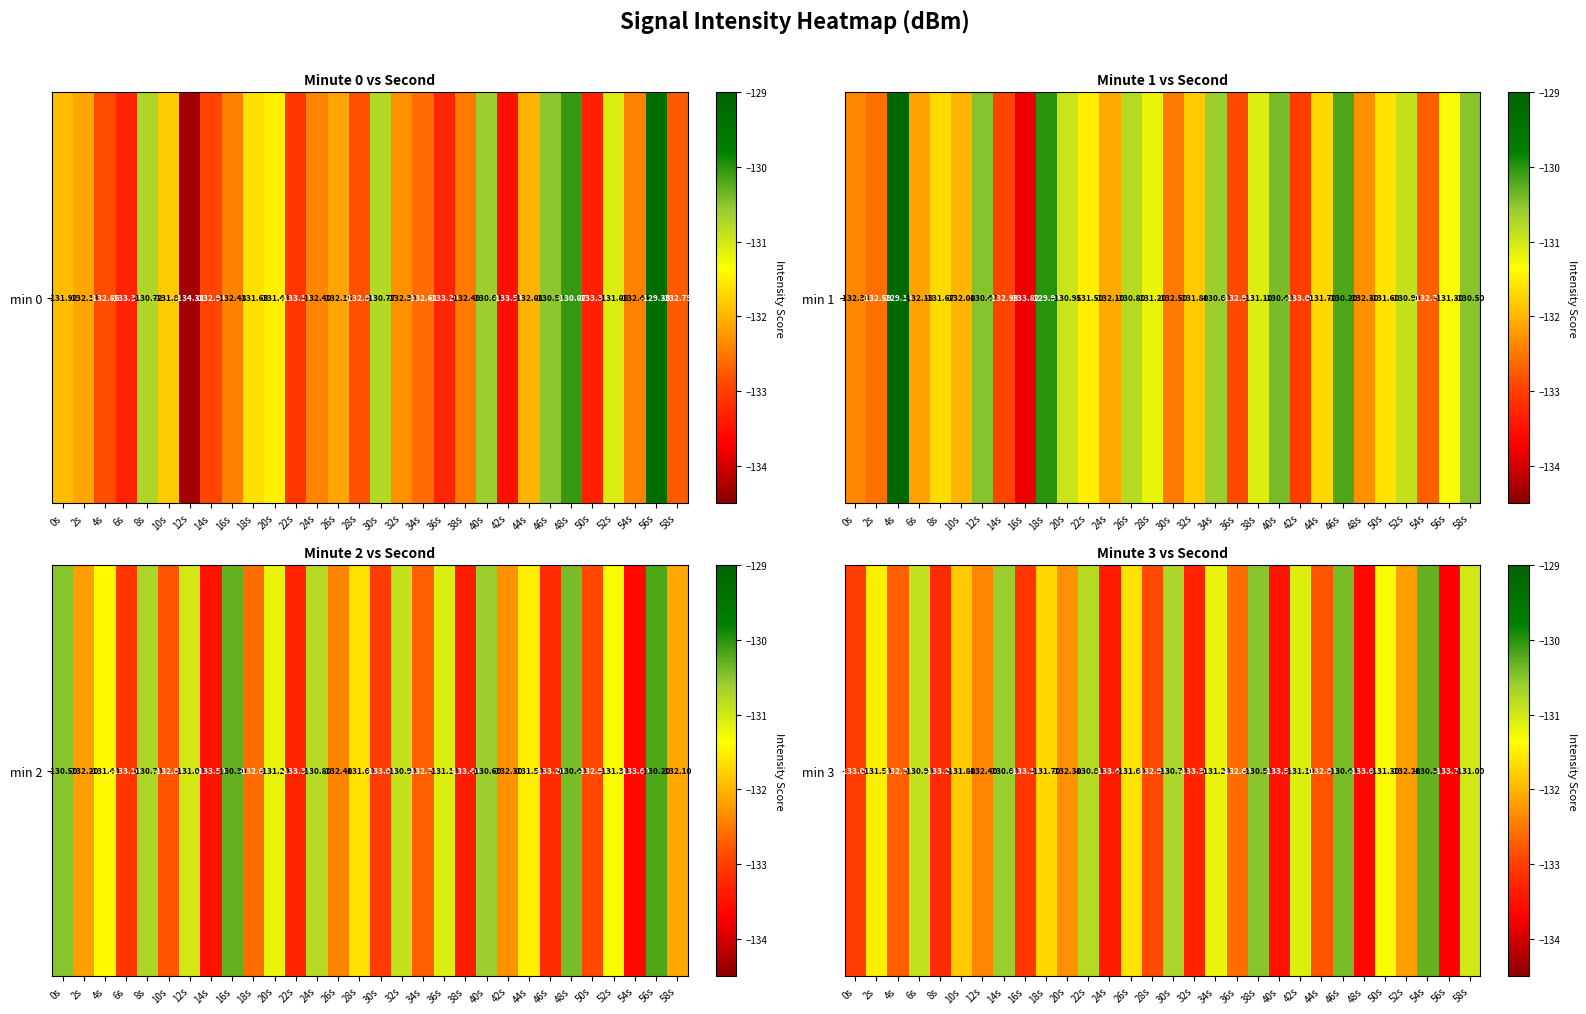

Which category has the lowest value across all series?

56s